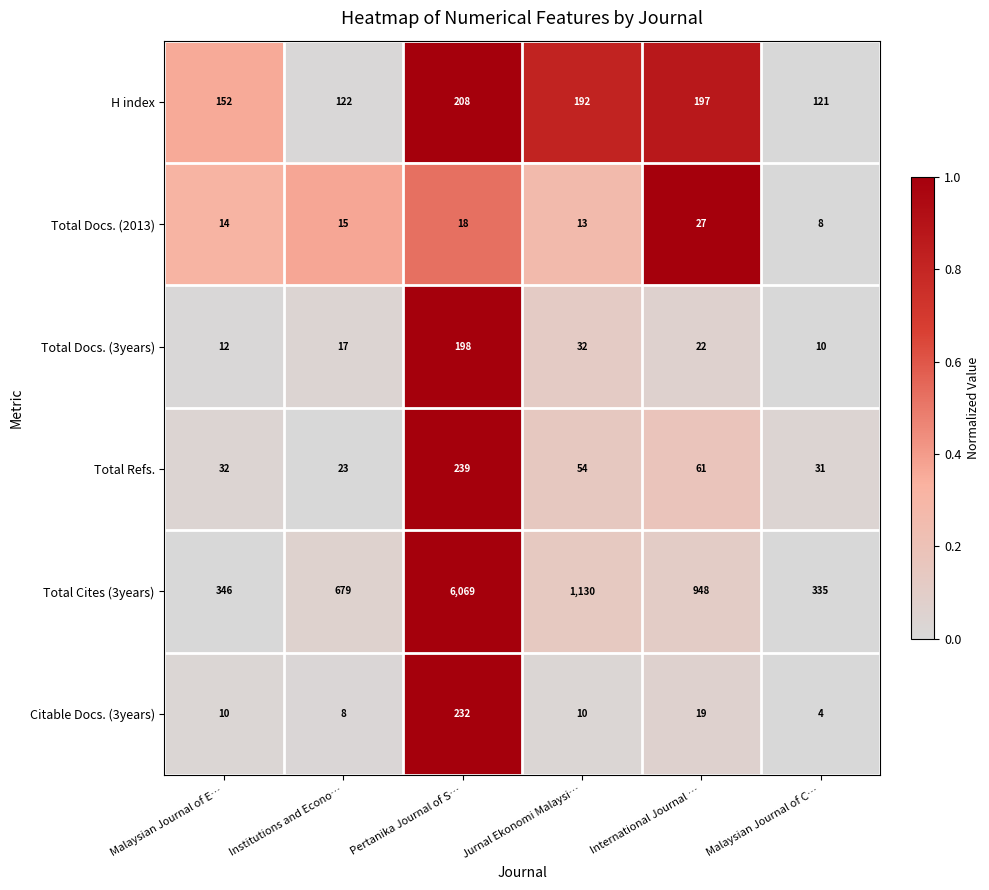

What is the average value of the H index series?

165